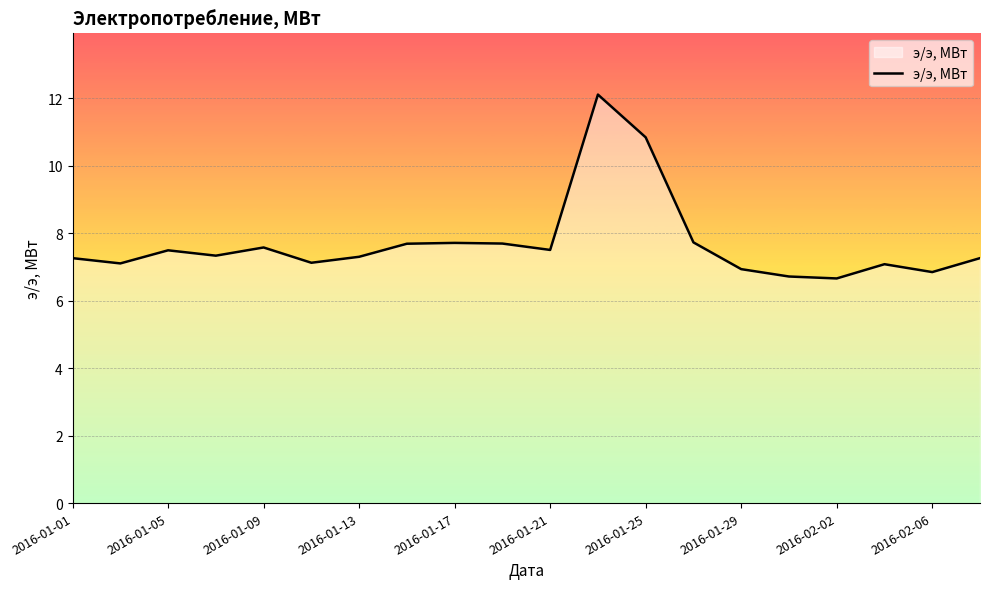

How many distinct data groups are displayed?

1